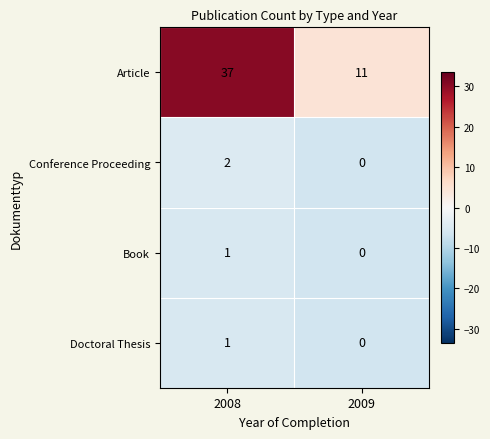

Which series has the largest range (max minus min)?

Article